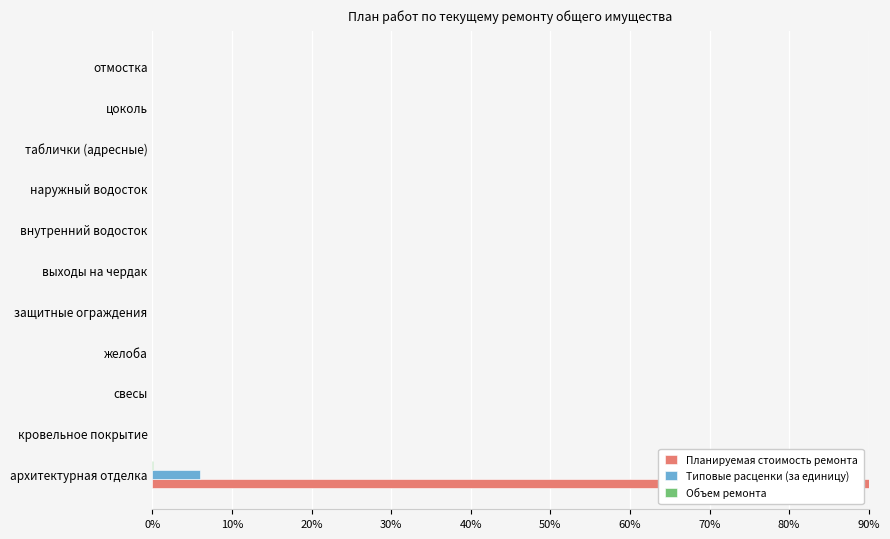

Which series has the largest total across all categories?

Планируемая стоимость ремонта